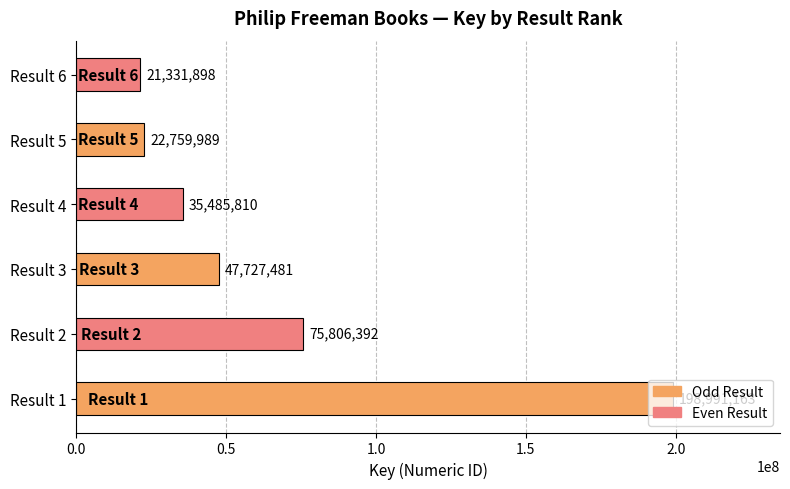

What is the change in value from Result 1 to Result 4?

-163505353